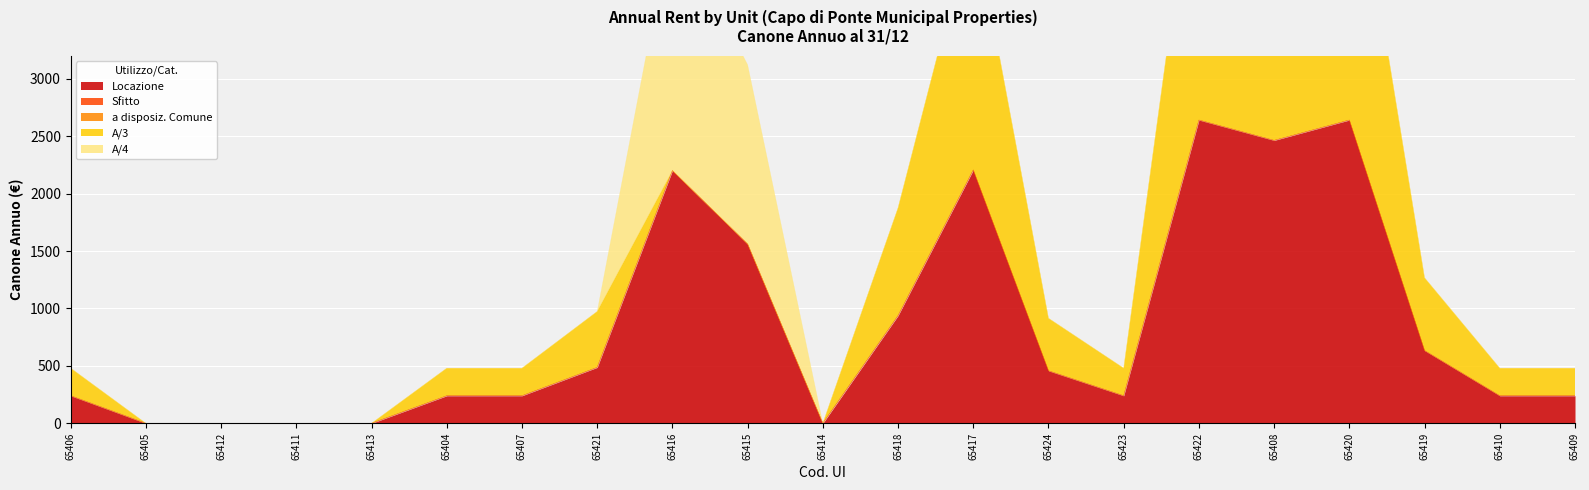

Between 65406 and 65409, which is larger?

65406